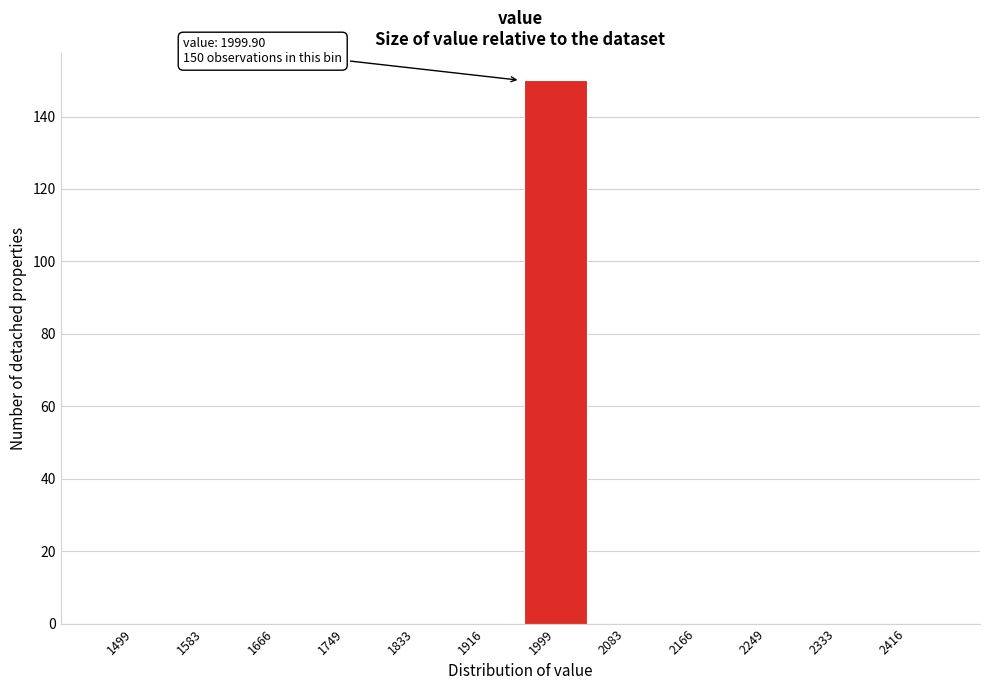

Reading left to right, what are all the values shown in this chart?

1499=0	1583=0	1666=0	1749=0	1833=0	1916=0	1999=150	2083=0	2166=0	2249=0	2333=0	2416=0